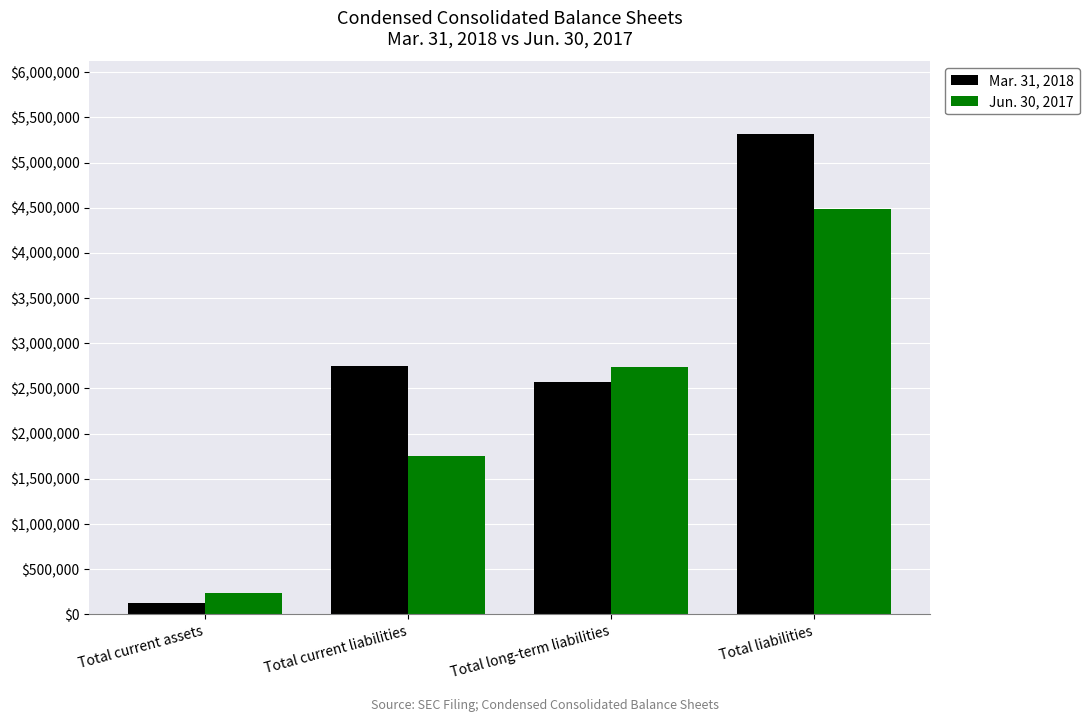

What position from the left is Total current assets?

1